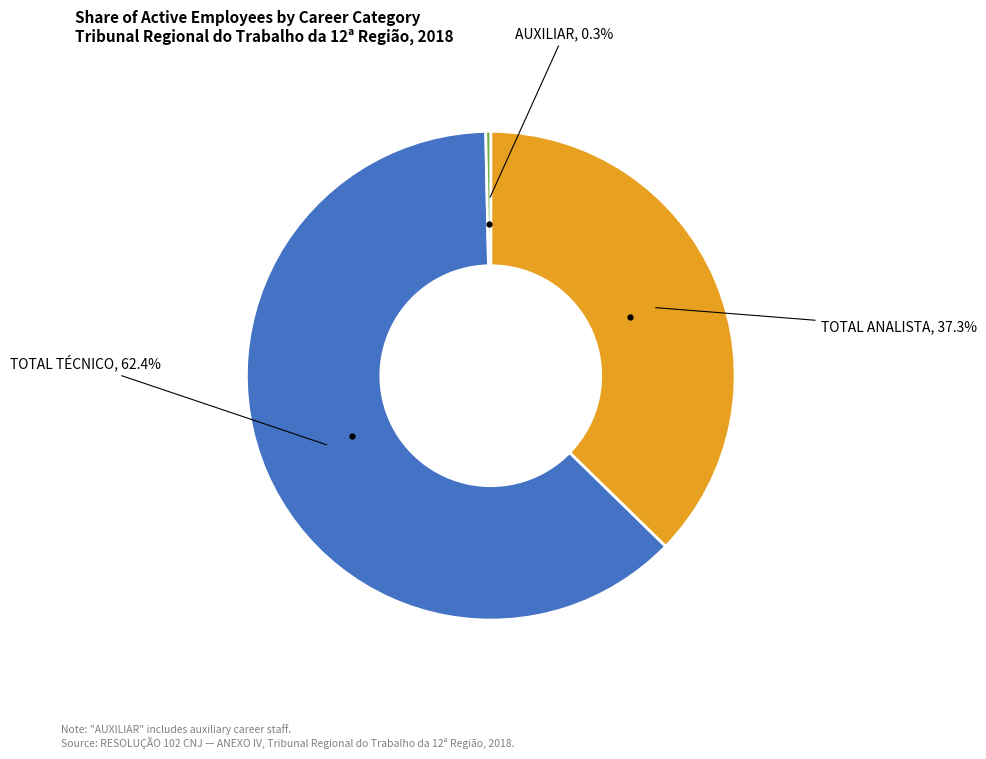

Is there a majority slice in this chart?

Yes